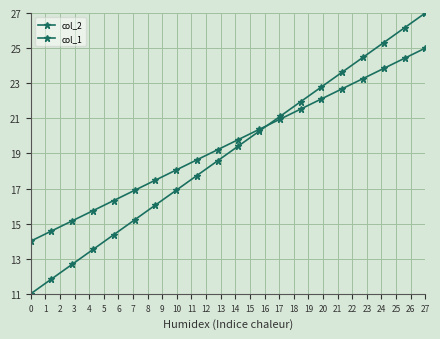

How many series are shown in this chart?

2